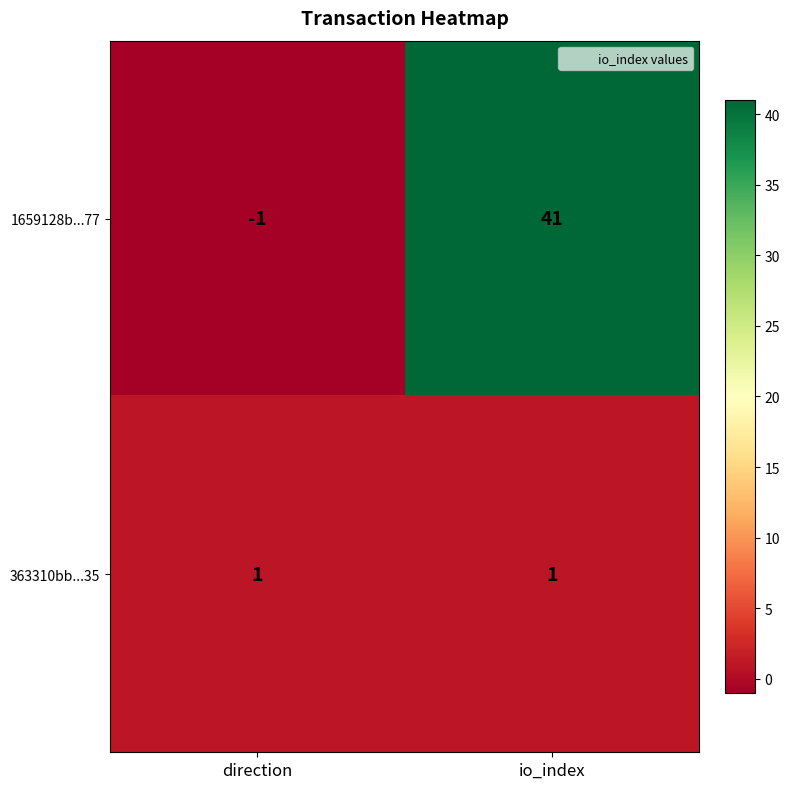

At which category does the chart reach its minimum across all series?

direction